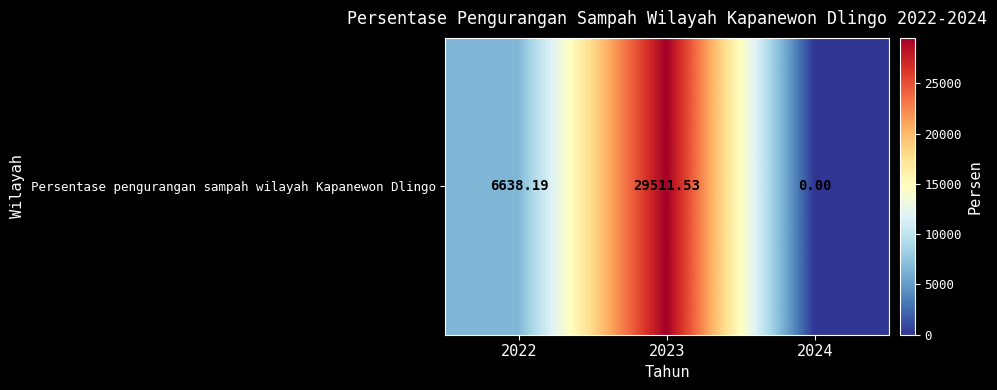

The value at 2024 is 0.0. True or false?

True